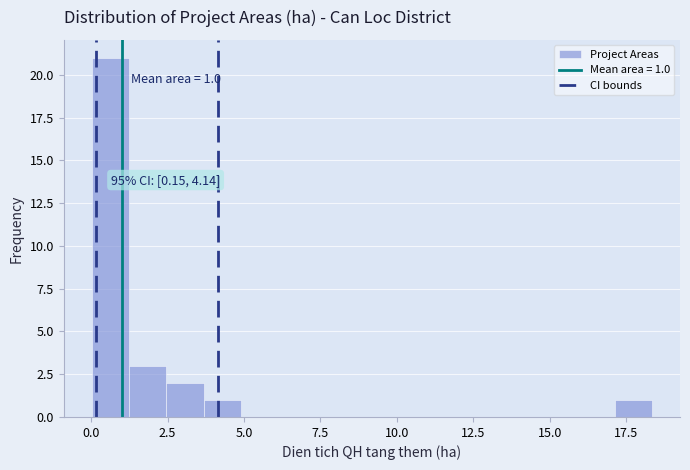

Around what value on the x-axis is the tallest bar? Give the approximate position of its centre, as read against the axis.

0.5